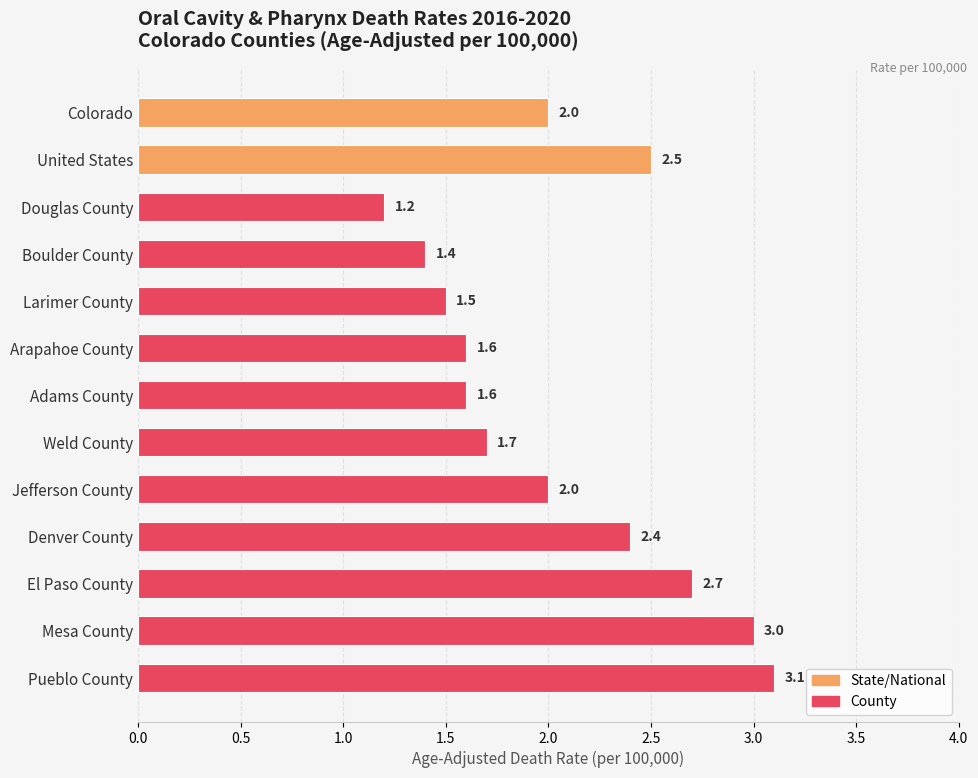

Reading bottom to top, transcribe all the data shown in this chart.

Pueblo County=3.1	Mesa County=3.0	El Paso County=2.7	Denver County=2.4	Jefferson County=2.0	Weld County=1.7	Adams County=1.6	Arapahoe County=1.6	Larimer County=1.5	Boulder County=1.4	Douglas County=1.2	United States=2.5	Colorado=2.0